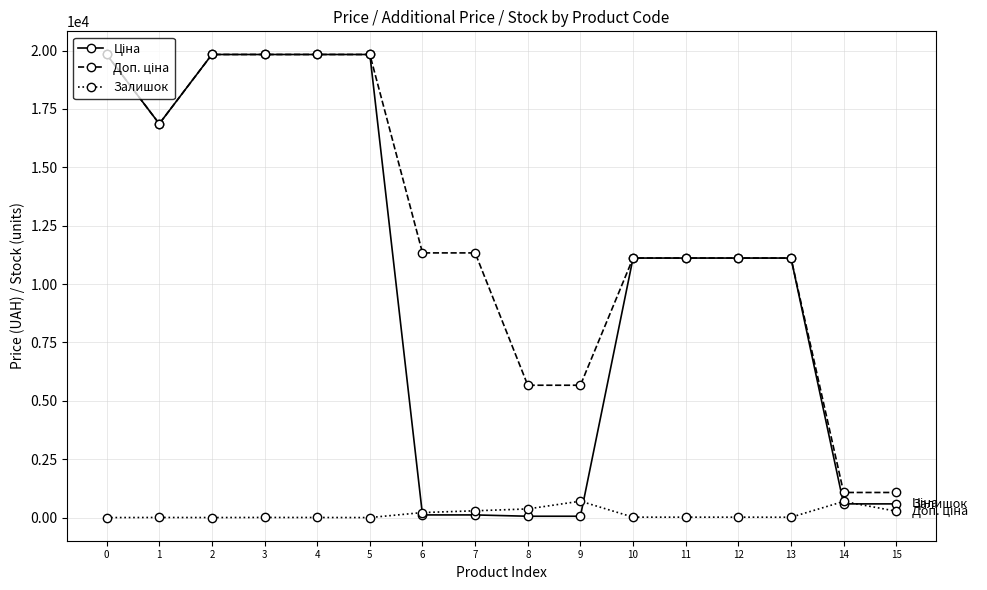

What is the maximum value shown in the chart?

19831.1